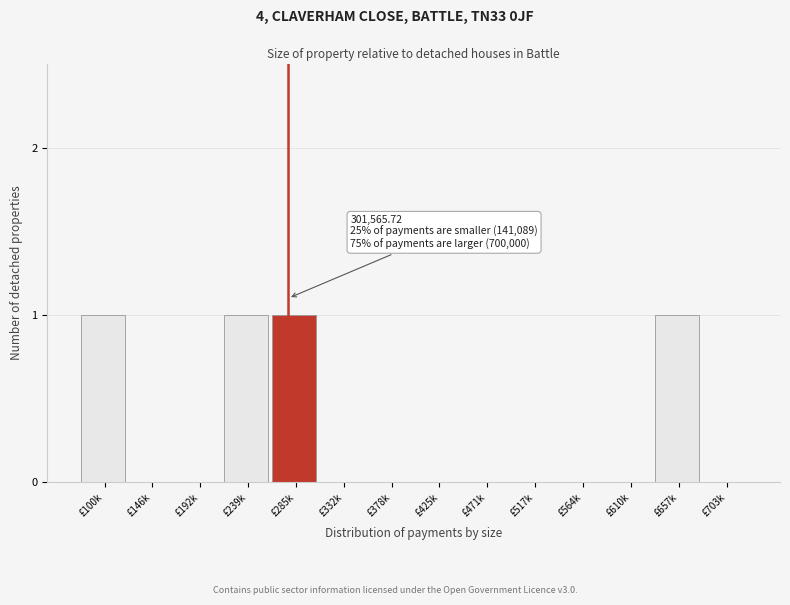

Reading right to left, extract all data points from this chart.

£703k=0	£657k=1	£610k=0	£564k=0	£517k=0	£471k=0	£425k=0	£378k=0	£332k=0	£285k=1	£239k=1	£192k=0	£146k=0	£100k=1